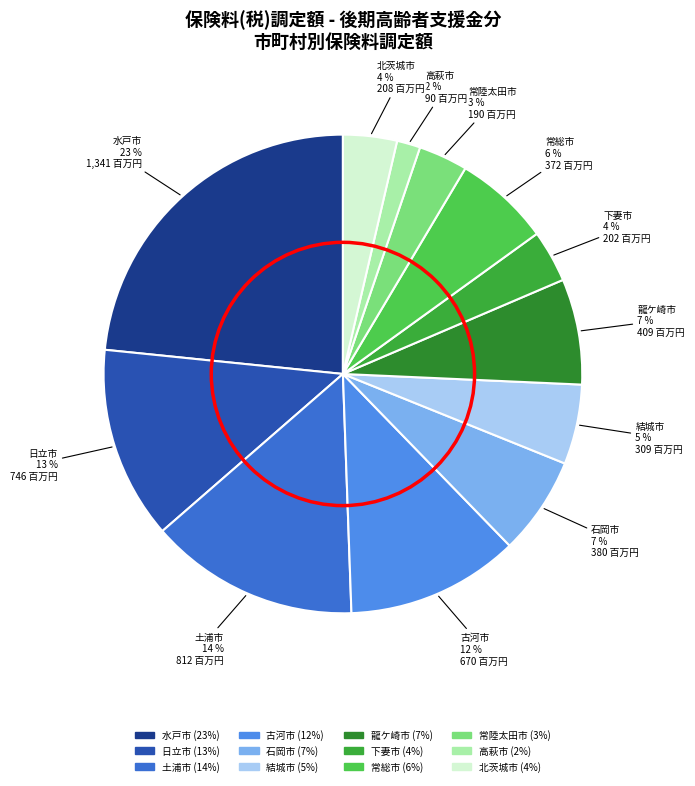

True or false: 高萩市 accounts for 2% of the total.

True